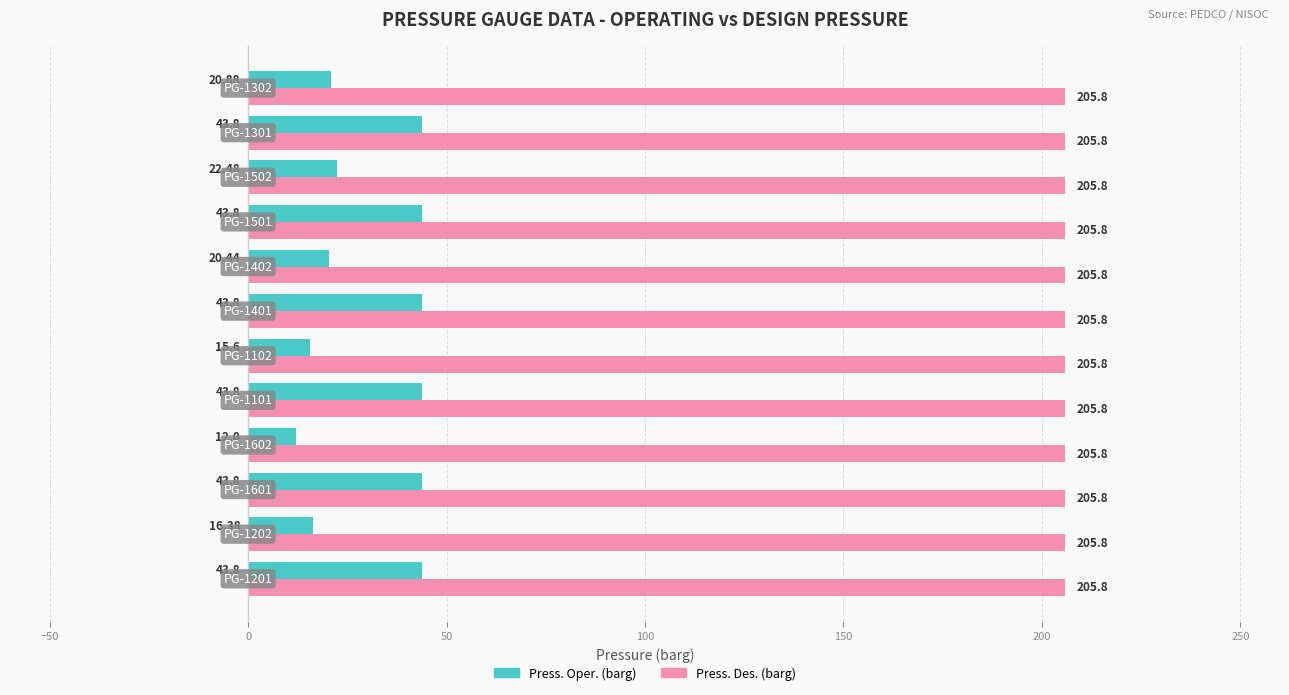

Which series has the widest spread of values?

Press. Oper. (barg)